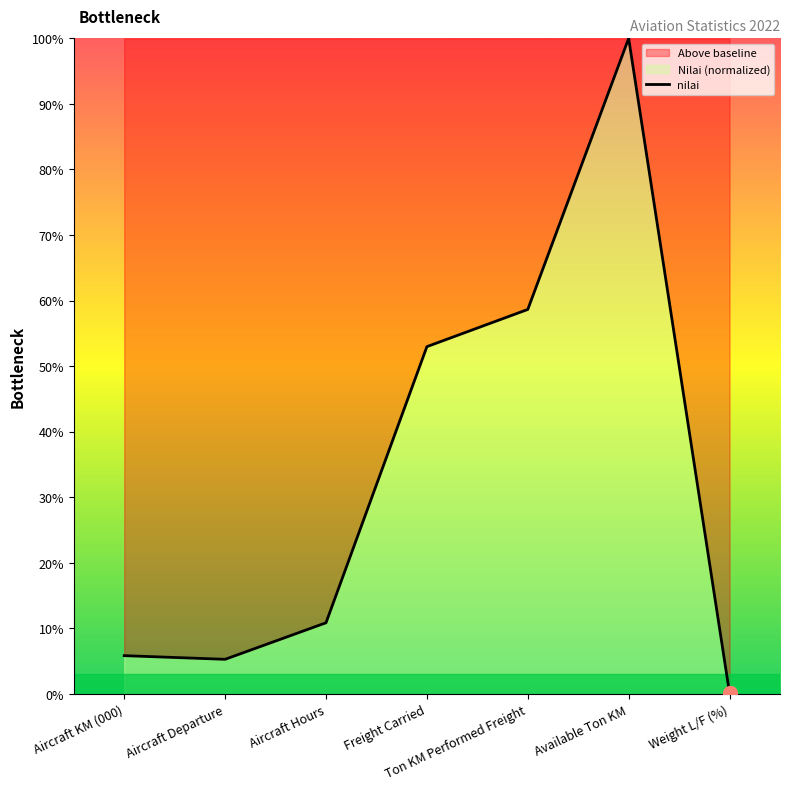

Reading left to right, list all the values displayed in this chart.

5.8	5.3	10.9	53.0	58.6	100.0	0.1